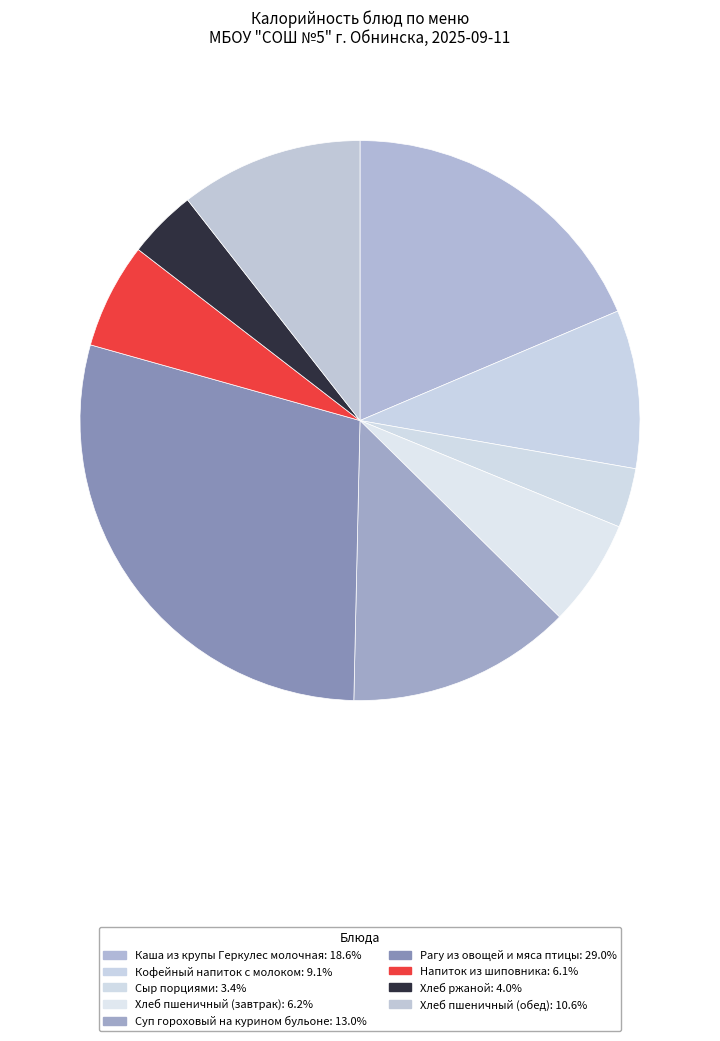

Rank the categories by value from highest to lowest.

Рагу из овощей и мяса птицы, Каша из крупы Геркулес молочная, Суп гороховый на курином бульоне, Хлеб пшеничный (обед), Кофейный напиток с молоком, Хлеб пшеничный (завтрак), Напиток из шиповника, Хлеб ржаной, Сыр порциями